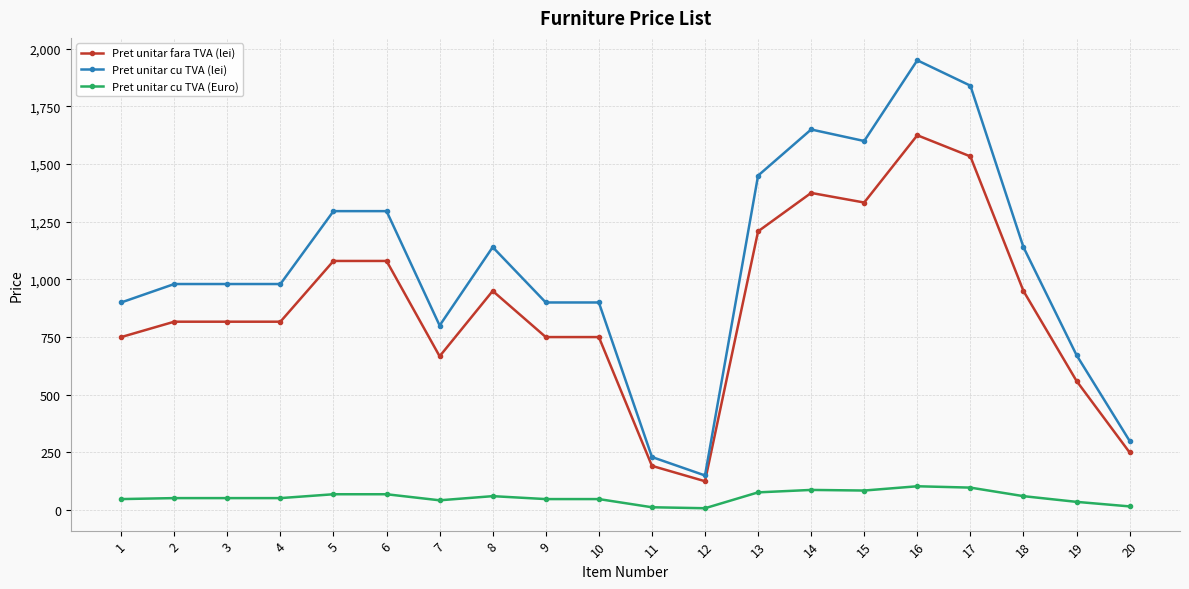

Is it true that Pret unitar fara TVA (lei) equals 125.0 at 12?

True